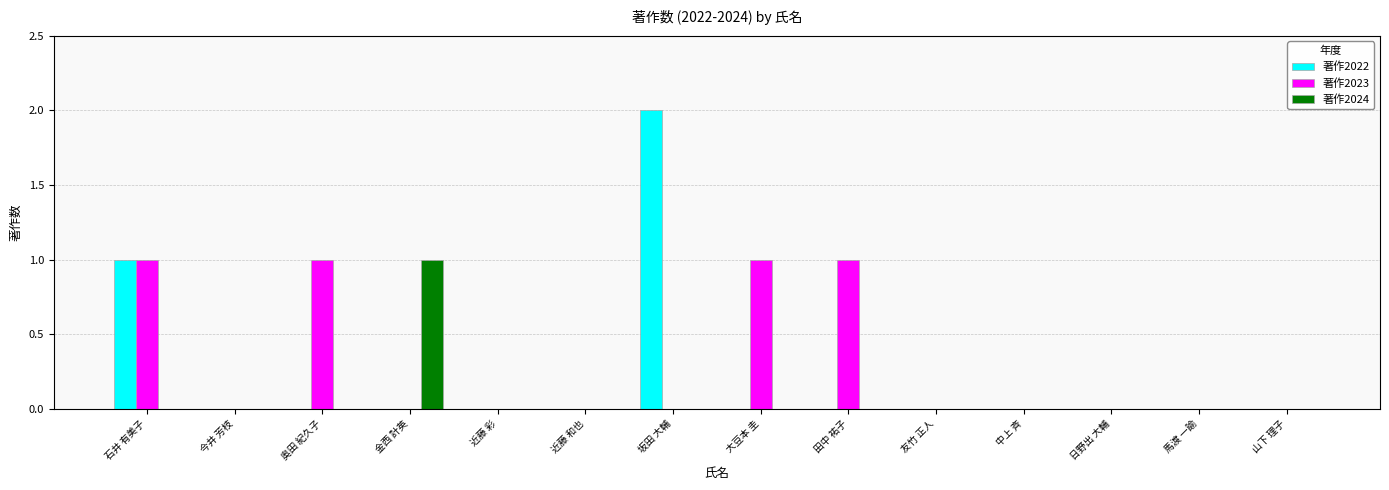

Is it true that 著作2024 equals 1 at 坂田 大輔?

False